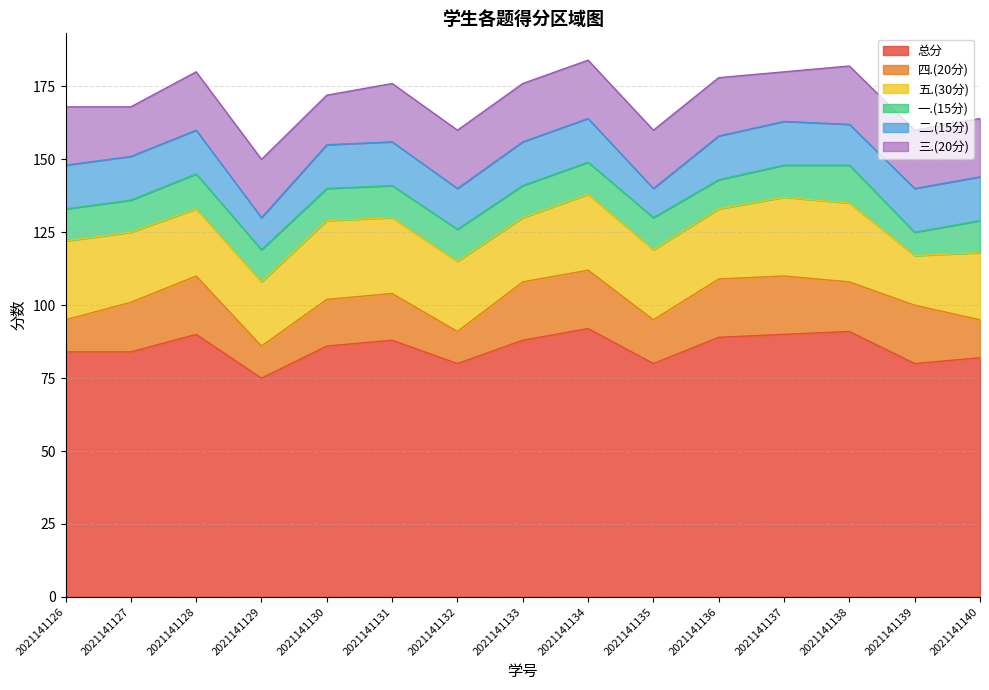

How many lines are shown in the chart?

6